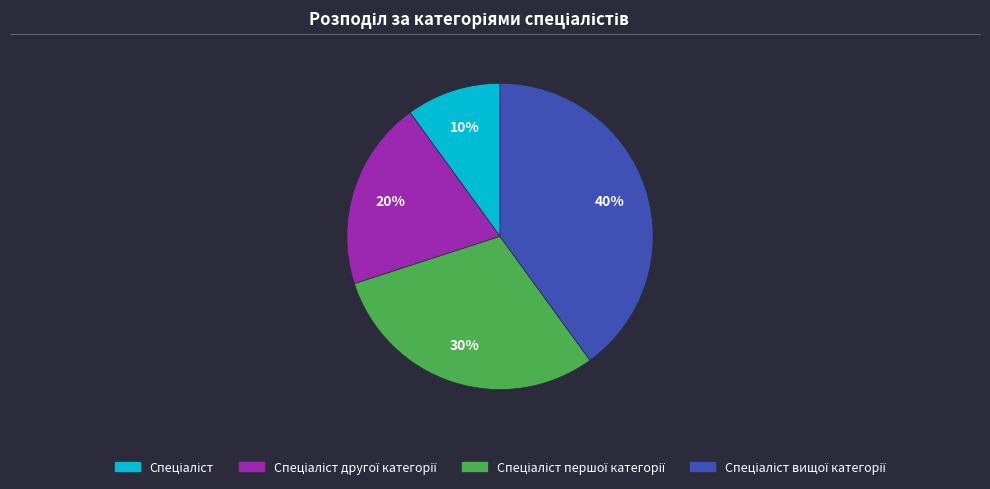

To the nearest percent, what is the difference between the largest and smallest slice percentages?

30%